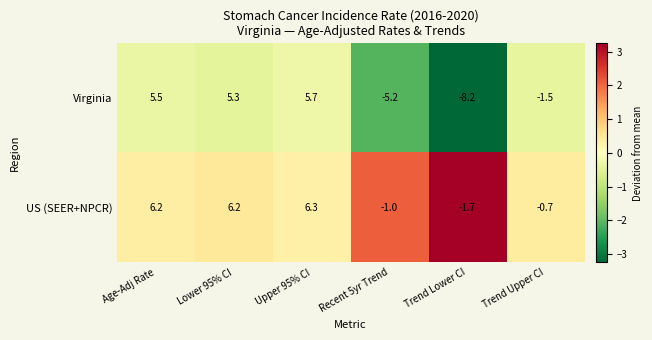

The value of Virginia at Upper 95% CI is 9.8. True or false?

False